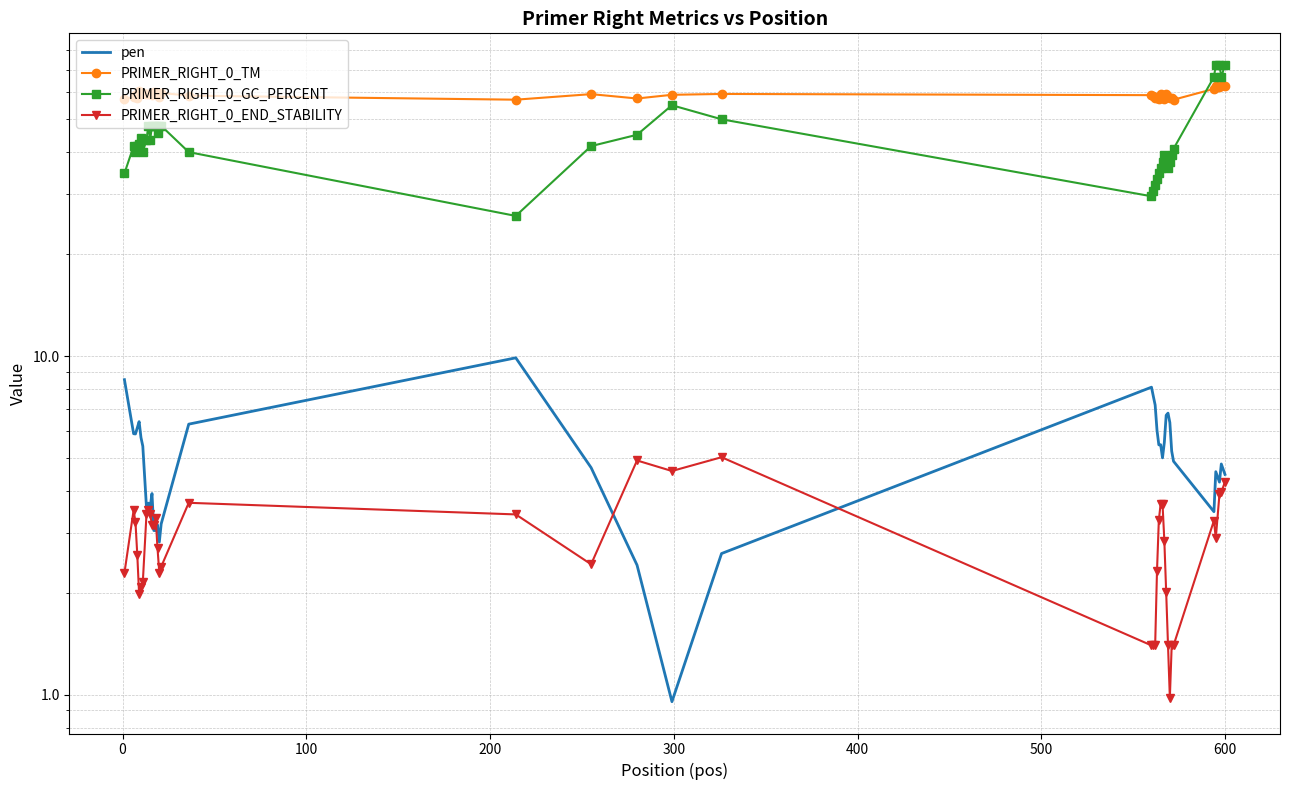

True or false: PRIMER_RIGHT_0_TM has more than 2 points higher than both neighbors.

True